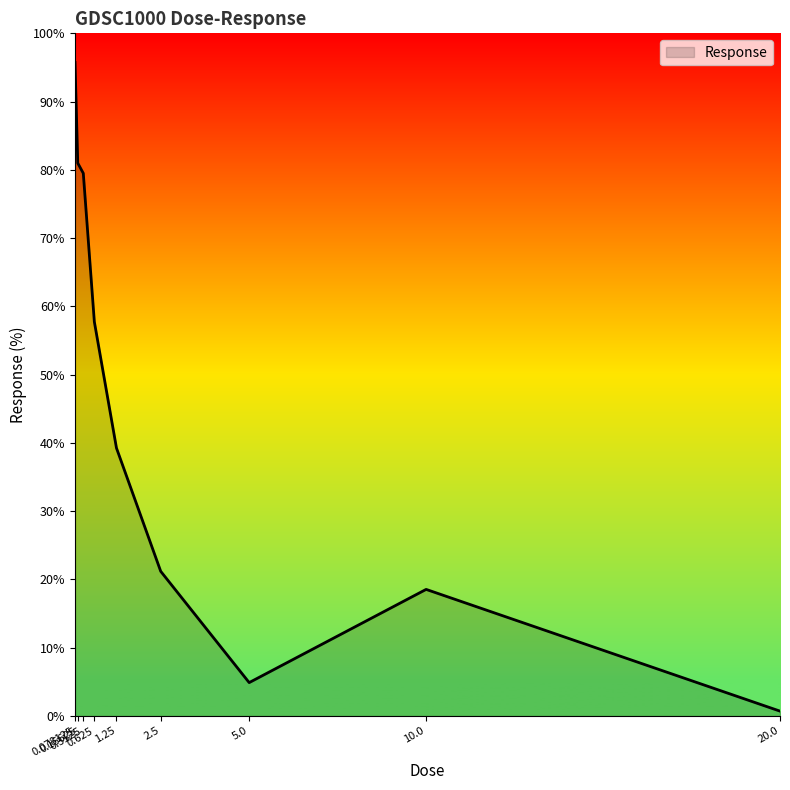

Read the value at 20.0.

0.7